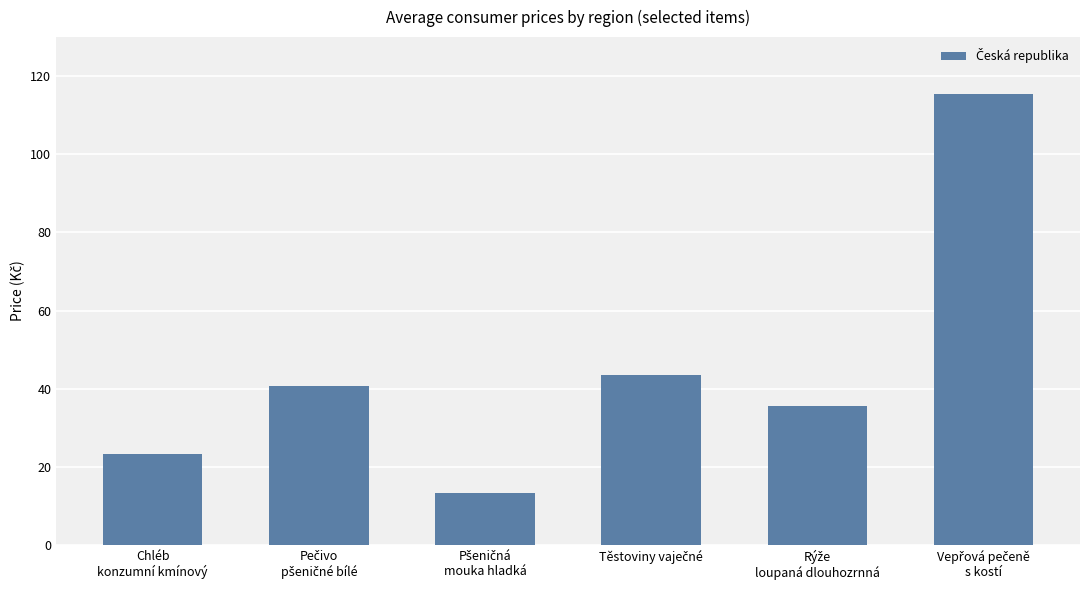

How many values are below 40?

3